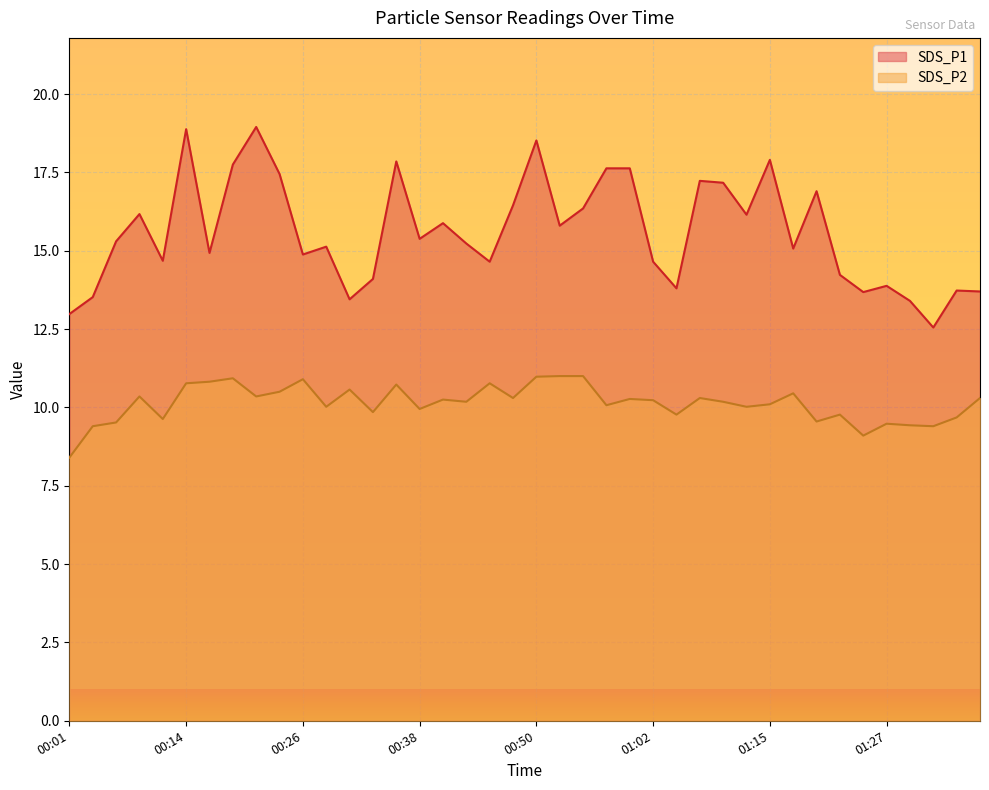

Reading right to left, what are all the values shown in this chart?

SDS_P1: 13.7	13.7	12.6	13.4	13.9	13.7	14.2	16.9	15.1	17.9	16.1	17.2	17.2	13.8	14.7	17.6	17.6	16.4	15.8	18.5	16.4	14.7	15.2	15.9	15.4	17.9	14.1	13.4	15.1	14.9	17.4	18.9	17.8	14.9	18.9	14.7	16.2	15.3	13.5	13.0
SDS_P2: 10.3	9.7	9.4	9.4	9.5	9.1	9.8	9.6	10.4	10.1	10.0	10.2	10.3	9.8	10.2	10.3	10.1	11.0	11.0	11.0	10.3	10.8	10.2	10.2	9.9	10.7	9.8	10.6	10.0	10.9	10.5	10.3	10.9	10.8	10.8	9.6	10.3	9.5	9.4	8.4